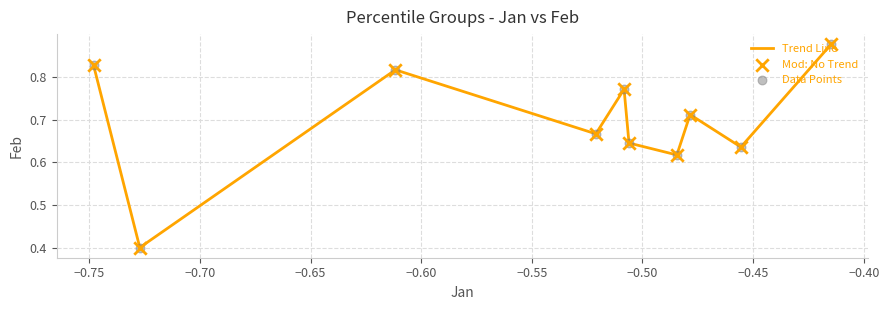

What is the minimum value shown in the chart?

0.4